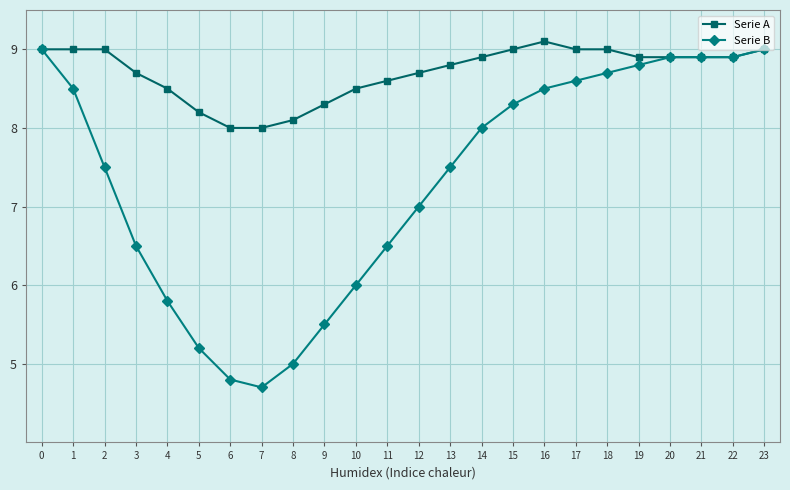

The Serie B series shows 8.6 at 17. True or false?

True